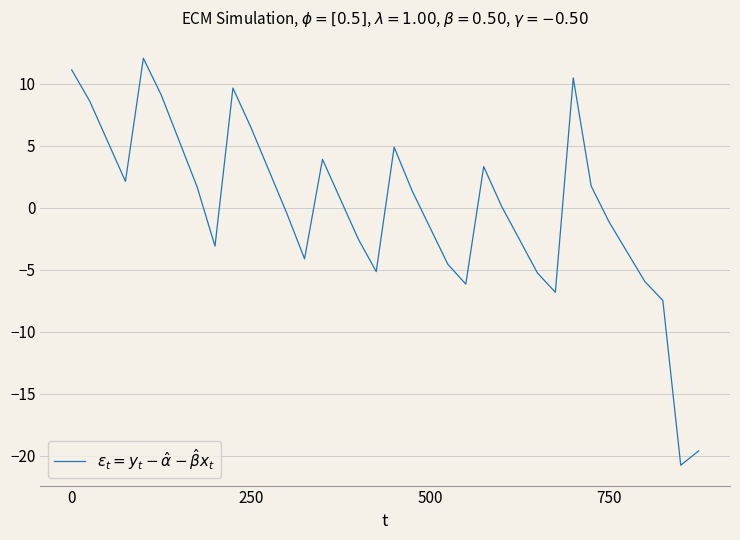

What is the maximum value shown in the chart?

12.1